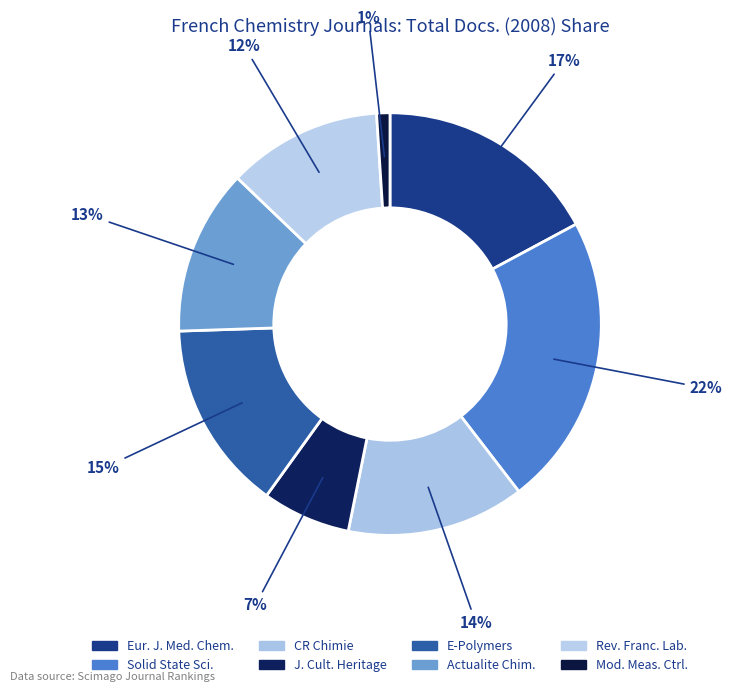

How many slices are in this pie chart?

8